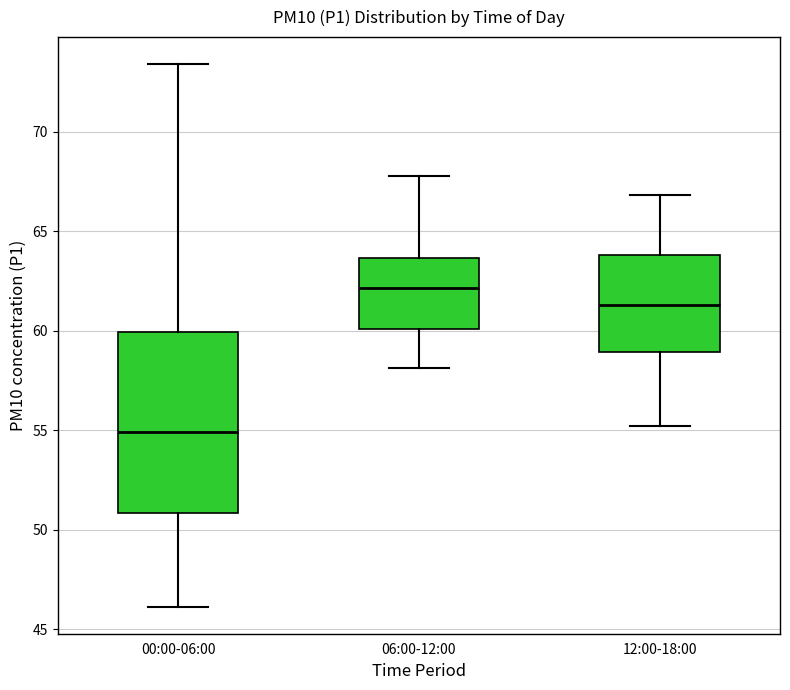

Where does the median line of the box for 00:00-06:00 sit on the y-axis? The values are not printed on the chart, so give them approximately, as read against the axis.

55.0